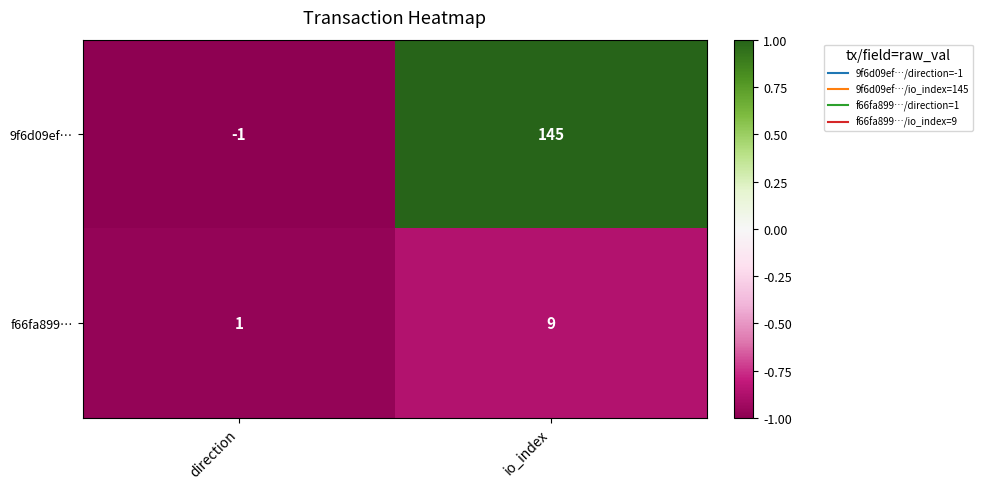

At how many categories does at least one series exceed 0?

2